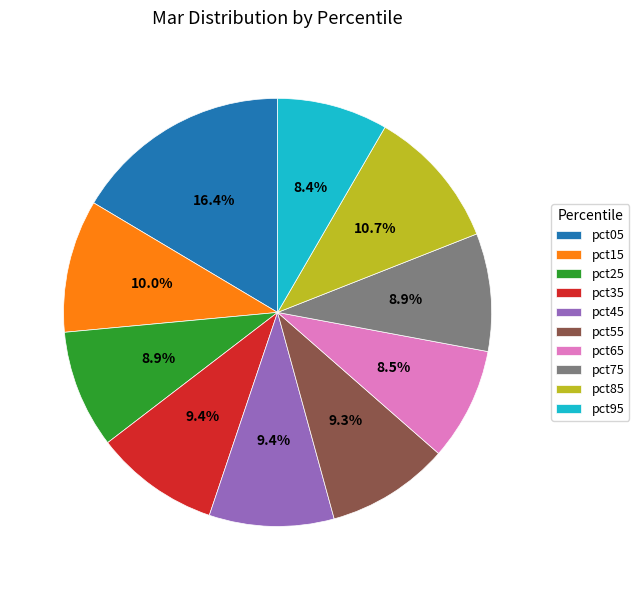

To the nearest percent, what is the difference between the largest and smallest slice percentages?

8%